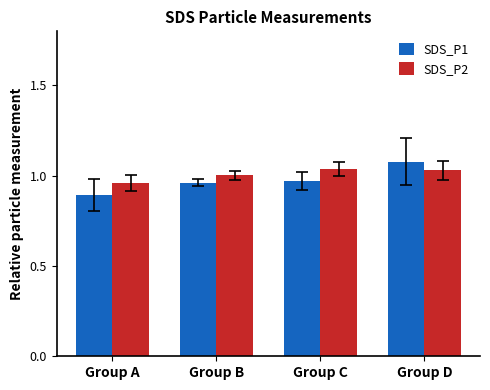

True or false: SDS_P1 has a value of 1.7 at Group D.

False